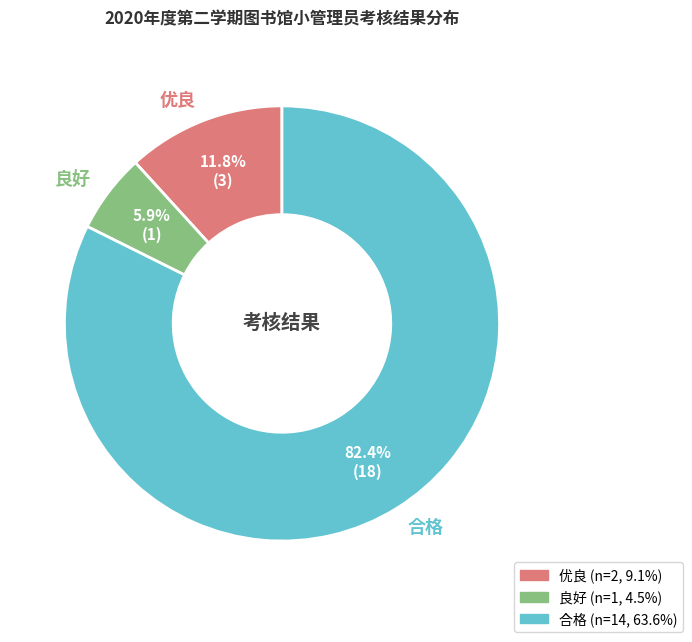

True or false: 合格 accounts for 74% of the total.

False